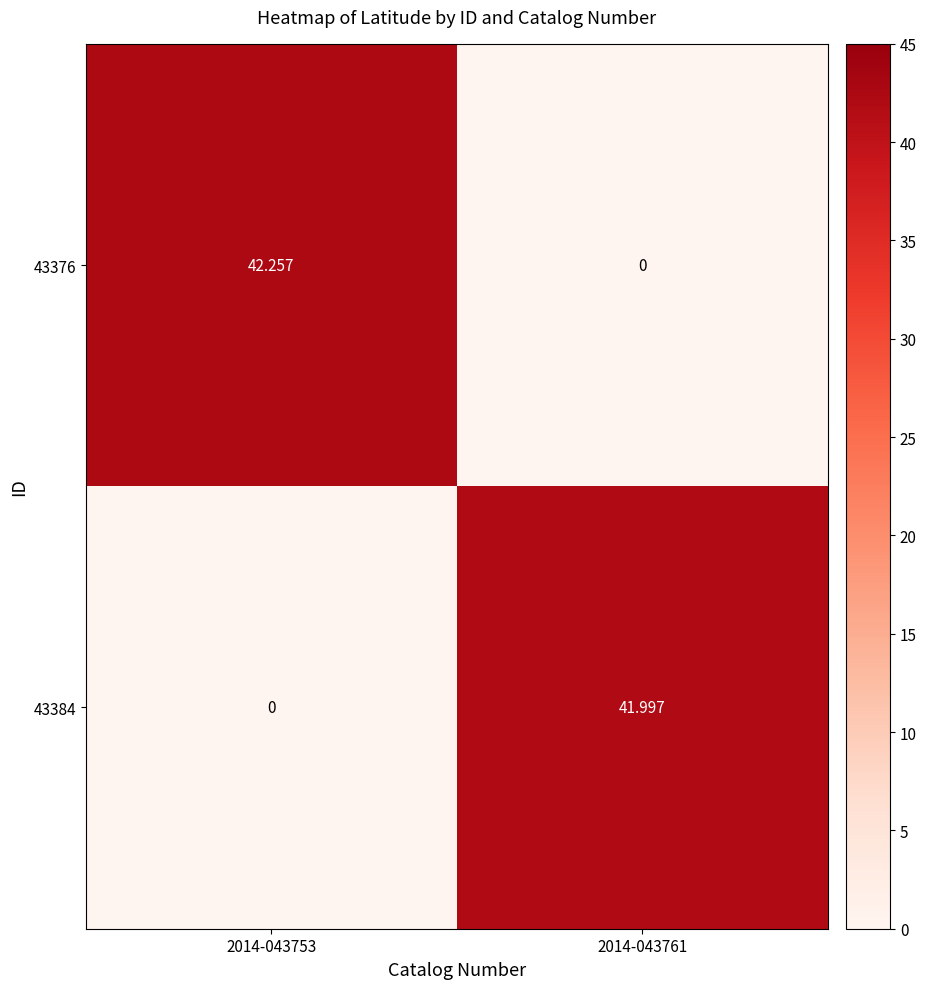

At which category is the sum across all series the highest?

2014-043753